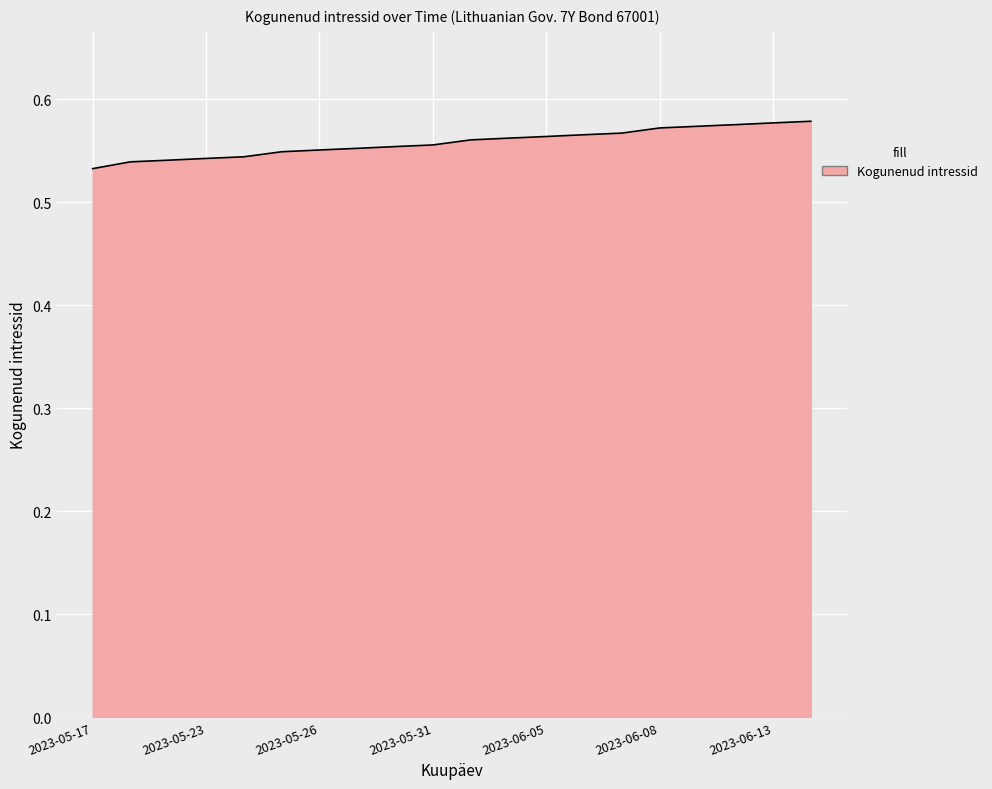

True or false: there are more than 1 points higher than both neighbors.

False